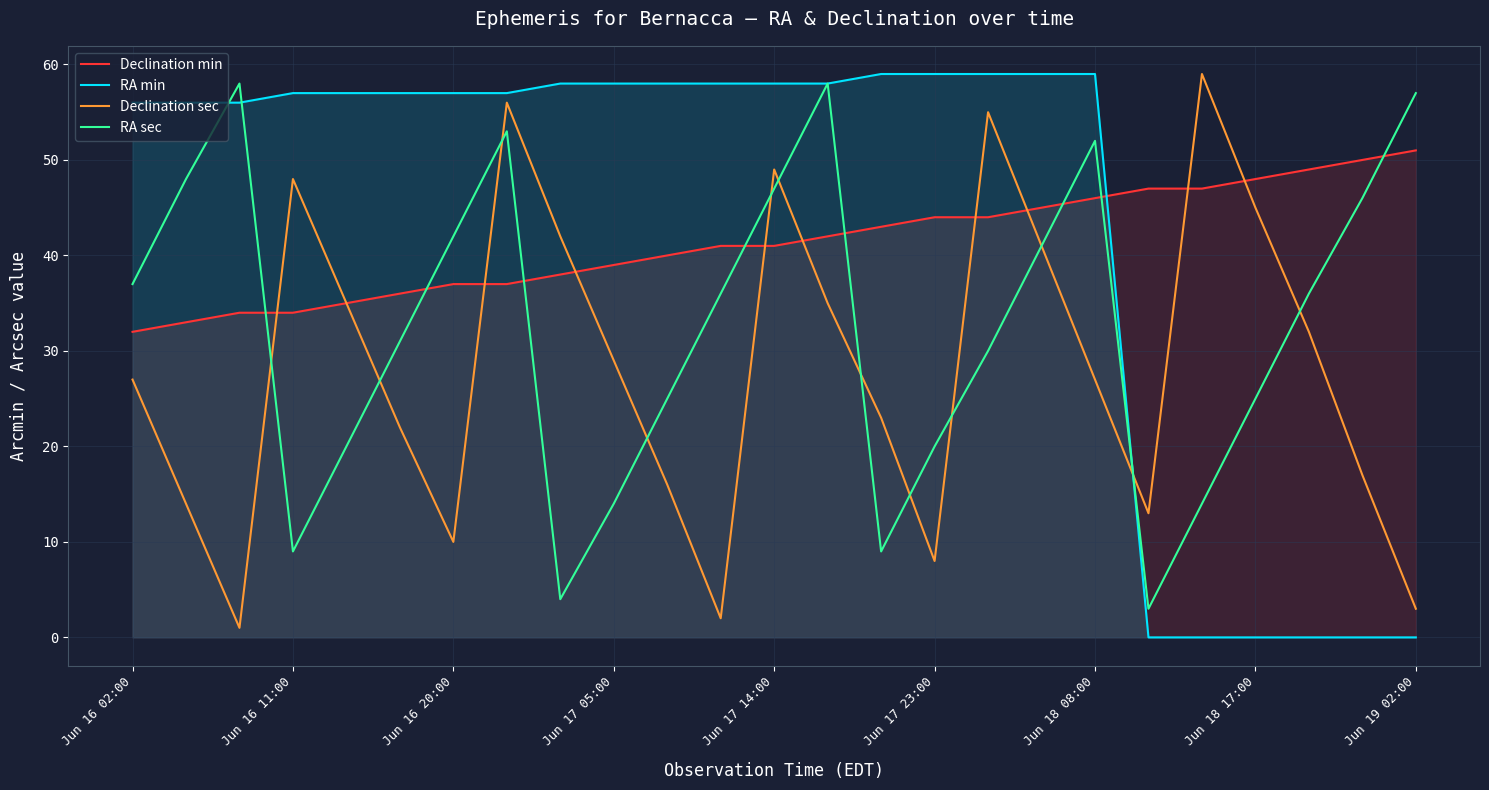

Rank the series at Jun 17 05:00 from highest to lowest value.

RA min, Declination min, Declination sec, RA sec